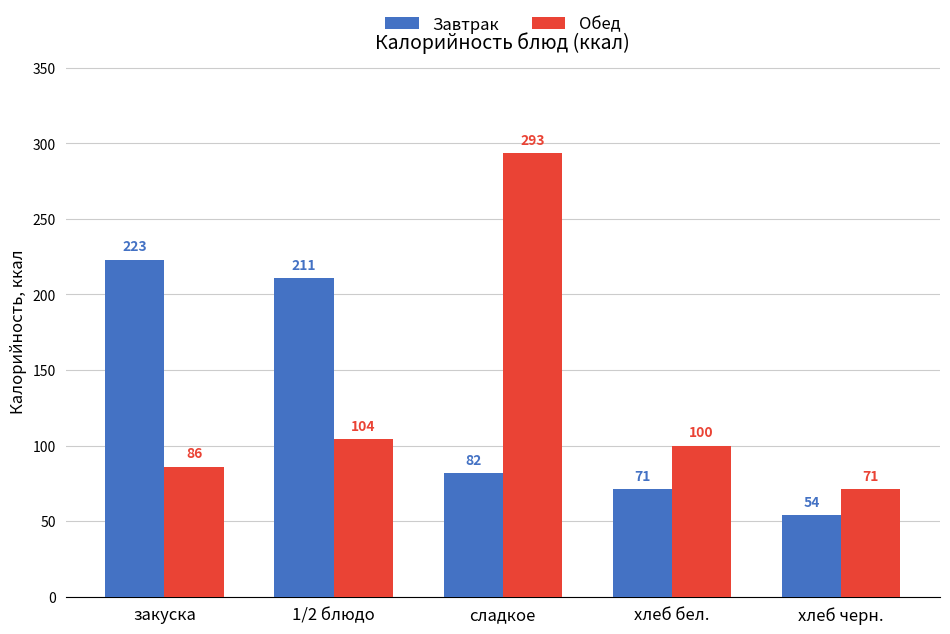

What is the difference between the second highest and minimum values in the Обед series?

33.0